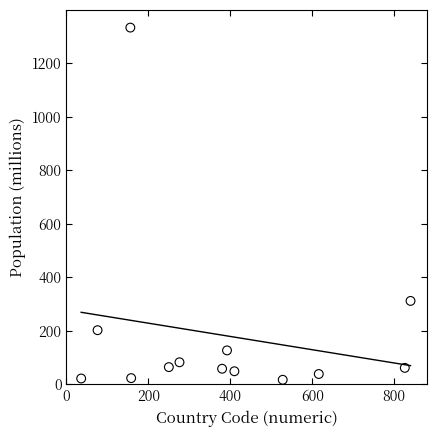

What is the range of X values (max minus min)?

804.0